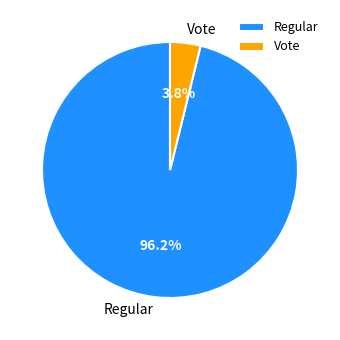

Count the number of slices in the pie.

2